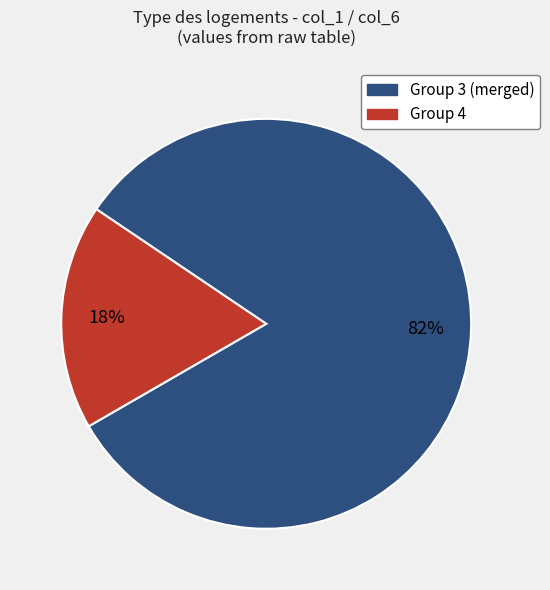

Does any single category account for the majority?

Yes